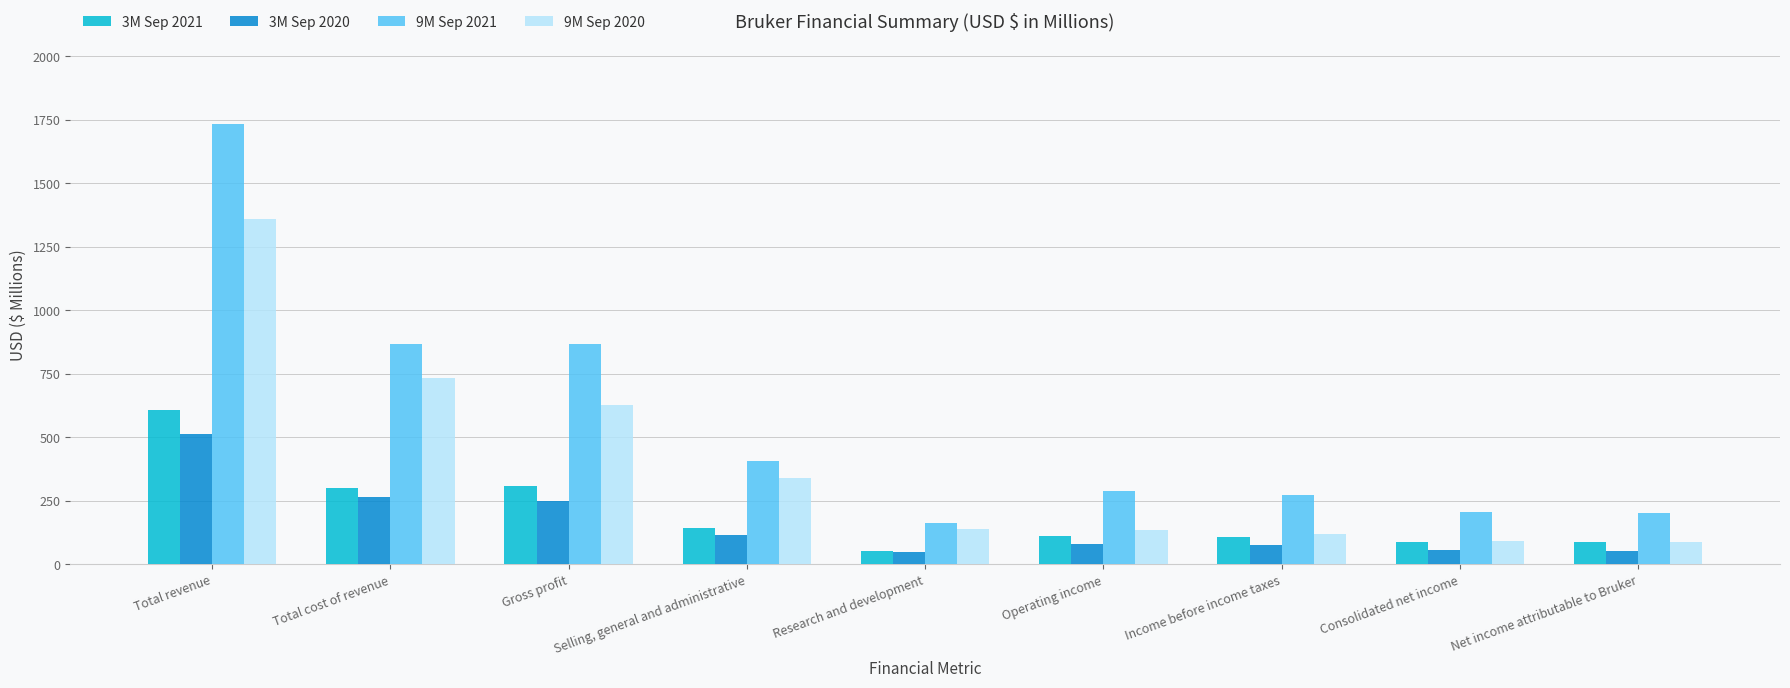

How many data points does each series have?

9